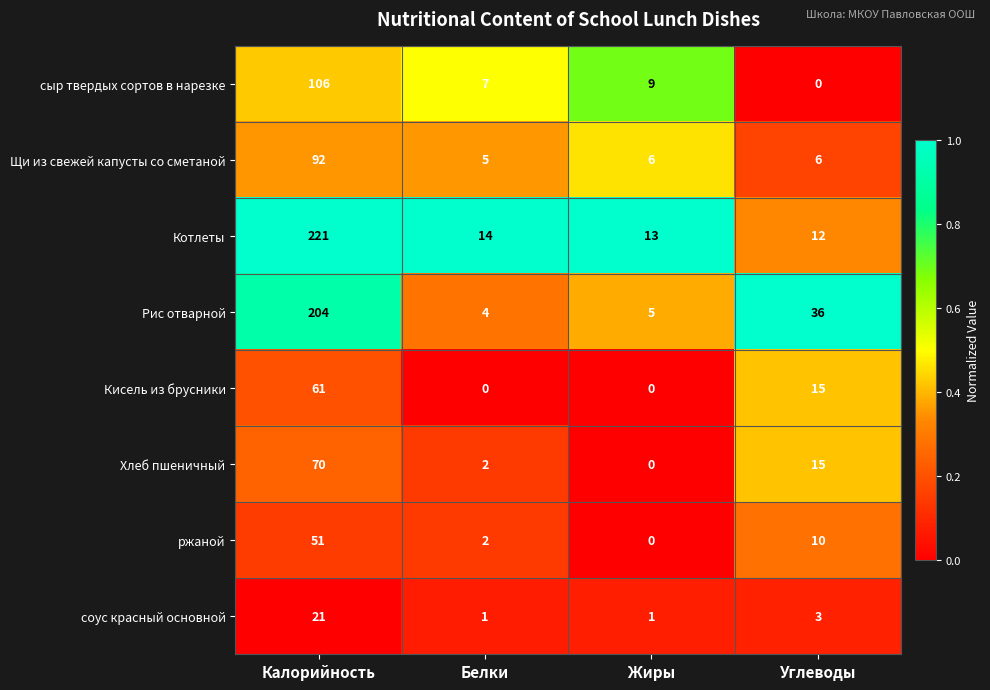

What is the total value across all series at Калорийность?

826